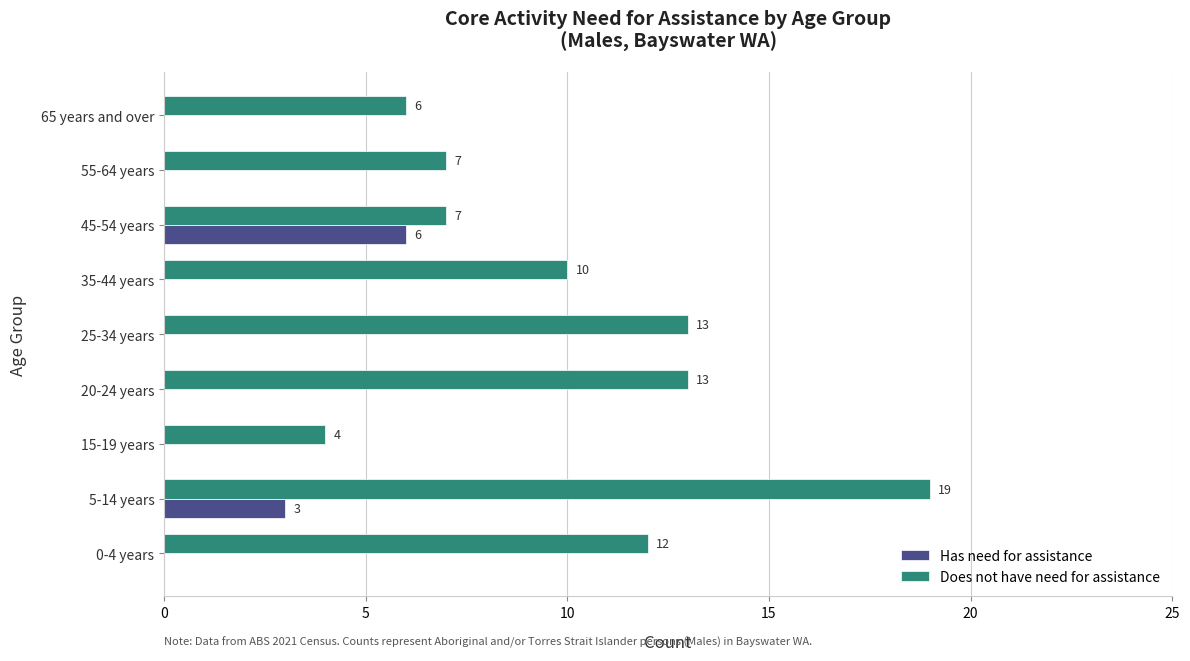

What is the sum of all Does not have need for assistance values?

91